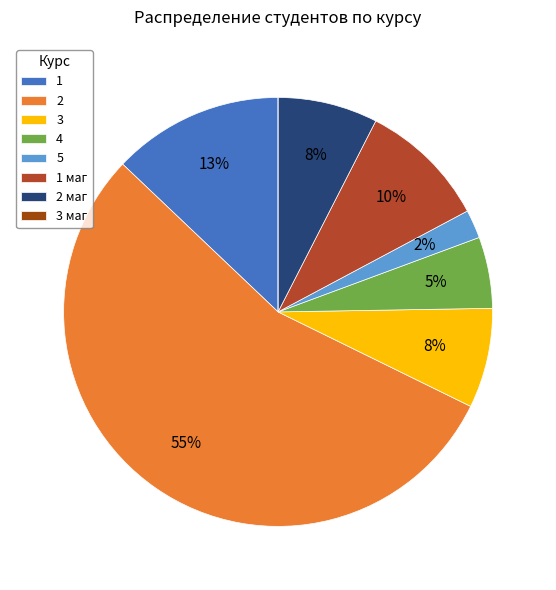

Is 5 the majority of the pie?

No